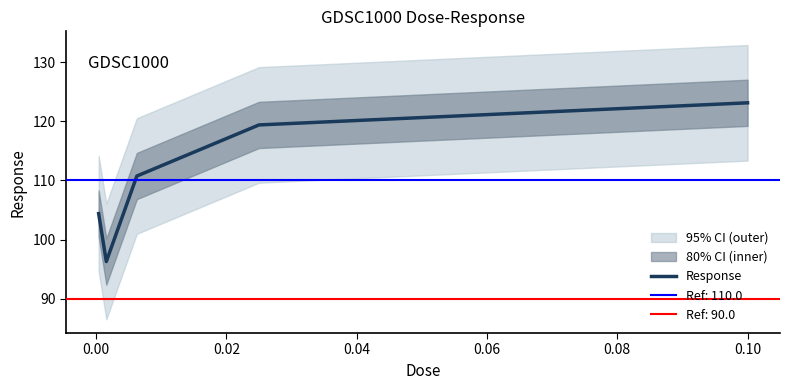

What is the lowest value of the Response series?

96.3